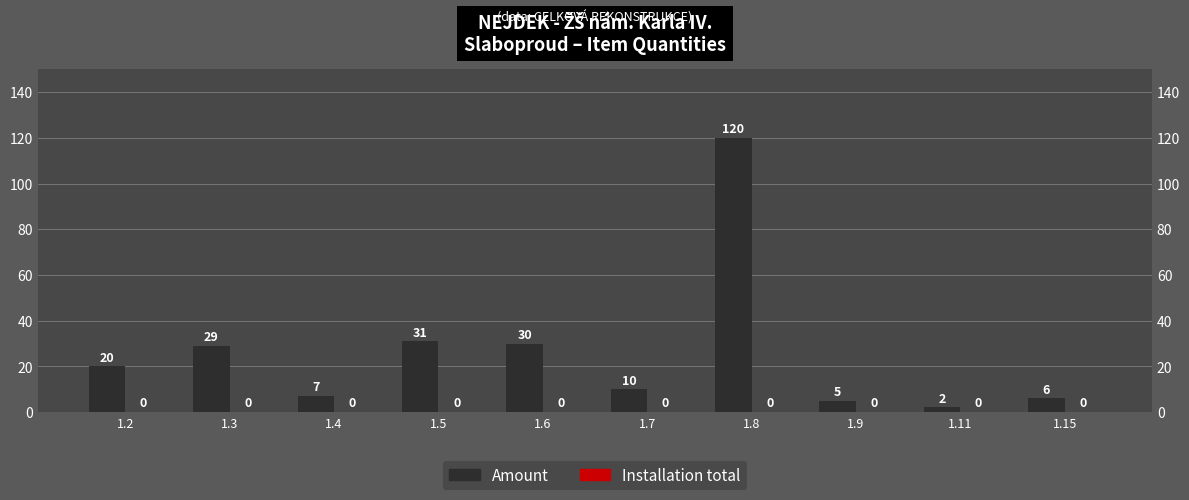

How many bars are there in total?

20